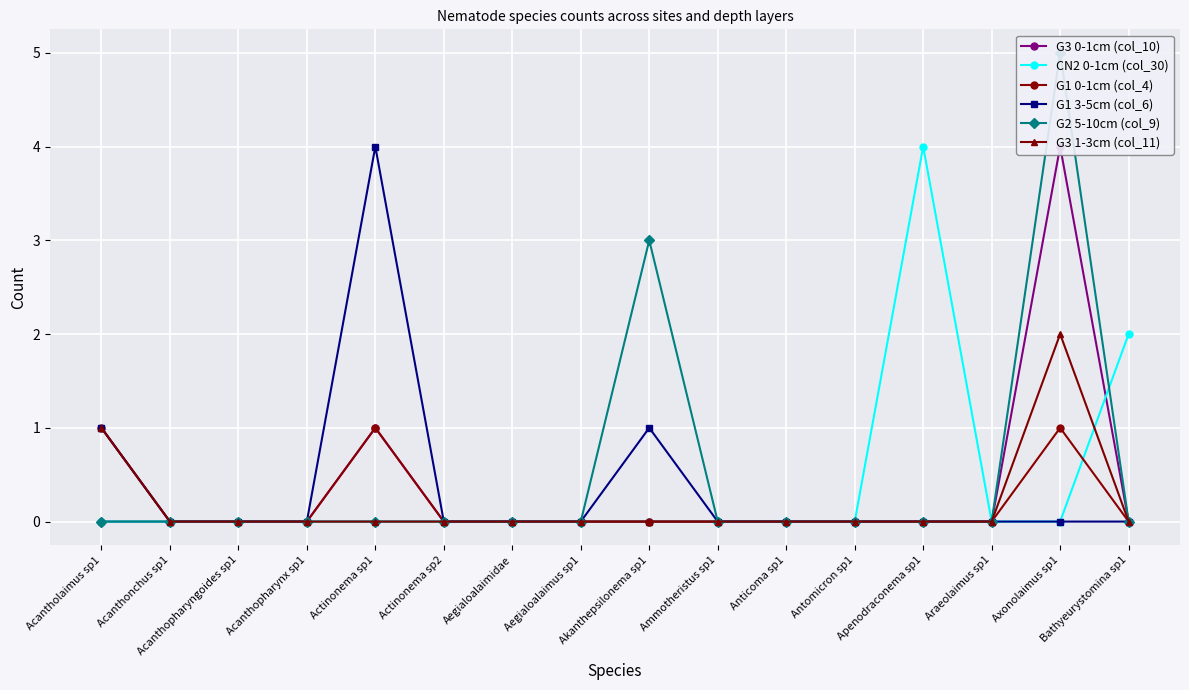

Reading right to left, transcribe all the data shown in this chart.

G3 0-1cm (col_10): Bathyeurystomina sp1=0	Axonolaimus sp1=4	Araeolaimus sp1=0	Apenodraconema sp1=0	Antomicron sp1=0	Anticoma sp1=0	Ammotheristus sp1=0	Akanthepsilonema sp1=0	Aegialoalaimus sp1=0	Aegialoalaimidae=0	Actinonema sp2=0	Actinonema sp1=1	Acanthopharynx sp1=0	Acanthopharyngoides sp1=0	Acanthonchus sp1=0	Acantholaimus sp1=0
CN2 0-1cm (col_30): Bathyeurystomina sp1=2	Axonolaimus sp1=0	Araeolaimus sp1=0	Apenodraconema sp1=4	Antomicron sp1=0	Anticoma sp1=0	Ammotheristus sp1=0	Akanthepsilonema sp1=0	Aegialoalaimus sp1=0	Aegialoalaimidae=0	Actinonema sp2=0	Actinonema sp1=0	Acanthopharynx sp1=0	Acanthopharyngoides sp1=0	Acanthonchus sp1=0	Acantholaimus sp1=0
G1 0-1cm (col_4): Bathyeurystomina sp1=0	Axonolaimus sp1=1	Araeolaimus sp1=0	Apenodraconema sp1=0	Antomicron sp1=0	Anticoma sp1=0	Ammotheristus sp1=0	Akanthepsilonema sp1=0	Aegialoalaimus sp1=0	Aegialoalaimidae=0	Actinonema sp2=0	Actinonema sp1=1	Acanthopharynx sp1=0	Acanthopharyngoides sp1=0	Acanthonchus sp1=0	Acantholaimus sp1=1
G1 3-5cm (col_6): Bathyeurystomina sp1=0	Axonolaimus sp1=0	Araeolaimus sp1=0	Apenodraconema sp1=0	Antomicron sp1=0	Anticoma sp1=0	Ammotheristus sp1=0	Akanthepsilonema sp1=1	Aegialoalaimus sp1=0	Aegialoalaimidae=0	Actinonema sp2=0	Actinonema sp1=4	Acanthopharynx sp1=0	Acanthopharyngoides sp1=0	Acanthonchus sp1=0	Acantholaimus sp1=1
G2 5-10cm (col_9): Bathyeurystomina sp1=0	Axonolaimus sp1=5	Araeolaimus sp1=0	Apenodraconema sp1=0	Antomicron sp1=0	Anticoma sp1=0	Ammotheristus sp1=0	Akanthepsilonema sp1=3	Aegialoalaimus sp1=0	Aegialoalaimidae=0	Actinonema sp2=0	Actinonema sp1=0	Acanthopharynx sp1=0	Acanthopharyngoides sp1=0	Acanthonchus sp1=0	Acantholaimus sp1=0
G3 1-3cm (col_11): Bathyeurystomina sp1=0	Axonolaimus sp1=2	Araeolaimus sp1=0	Apenodraconema sp1=0	Antomicron sp1=0	Anticoma sp1=0	Ammotheristus sp1=0	Akanthepsilonema sp1=0	Aegialoalaimus sp1=0	Aegialoalaimidae=0	Actinonema sp2=0	Actinonema sp1=0	Acanthopharynx sp1=0	Acanthopharyngoides sp1=0	Acanthonchus sp1=0	Acantholaimus sp1=1